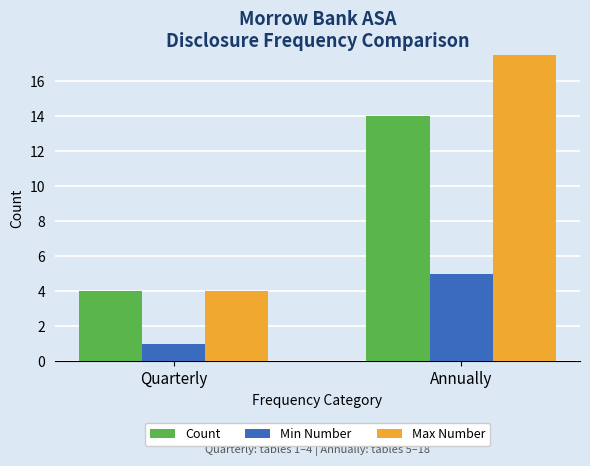

At Annually, list the series in order from largest to smallest.

Max Number, Count, Min Number